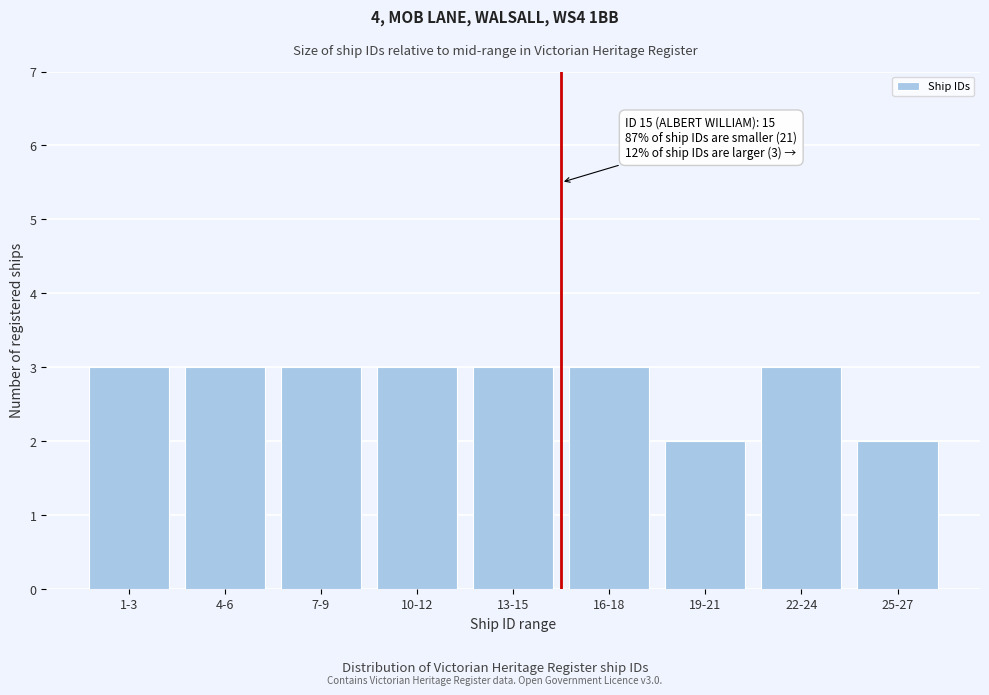

Reading right to left, list all the values displayed in this chart.

2	3	2	3	3	3	3	3	3